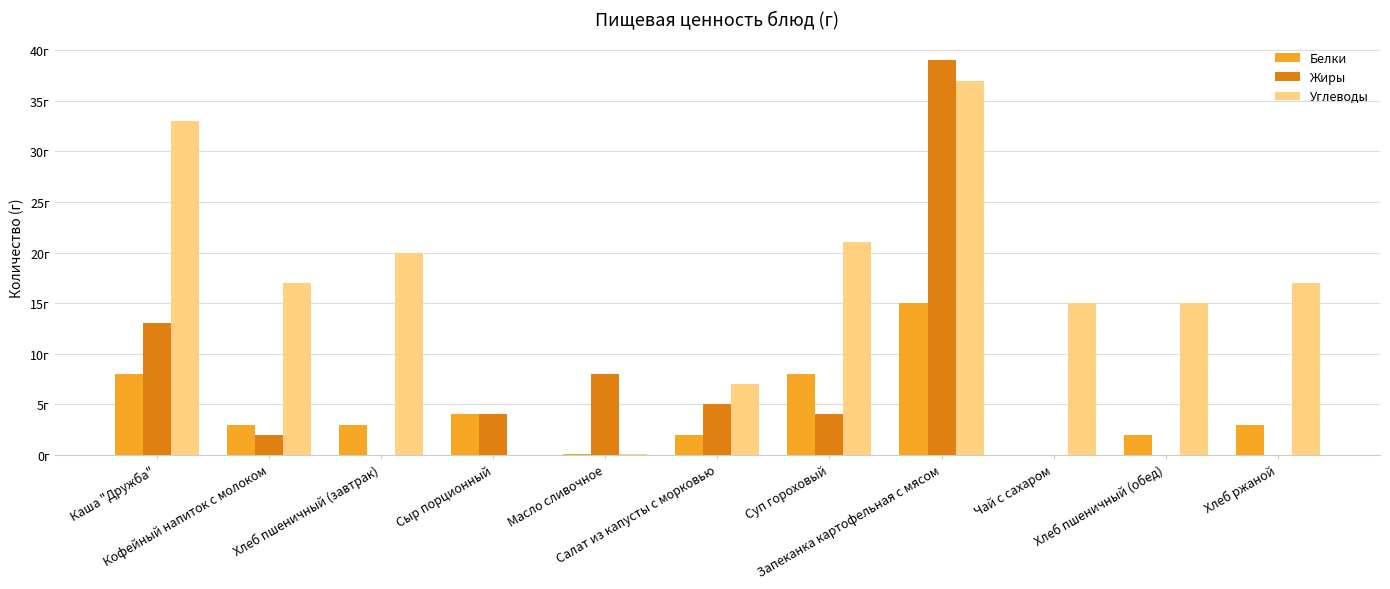

What are all the series names shown in the legend?

Белки, Жиры, Углеводы